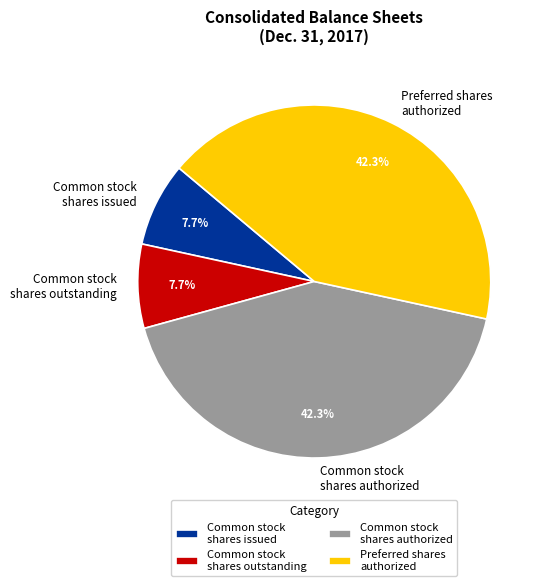

What portion of the pie excludes Preferred shares authorized?

57.7%